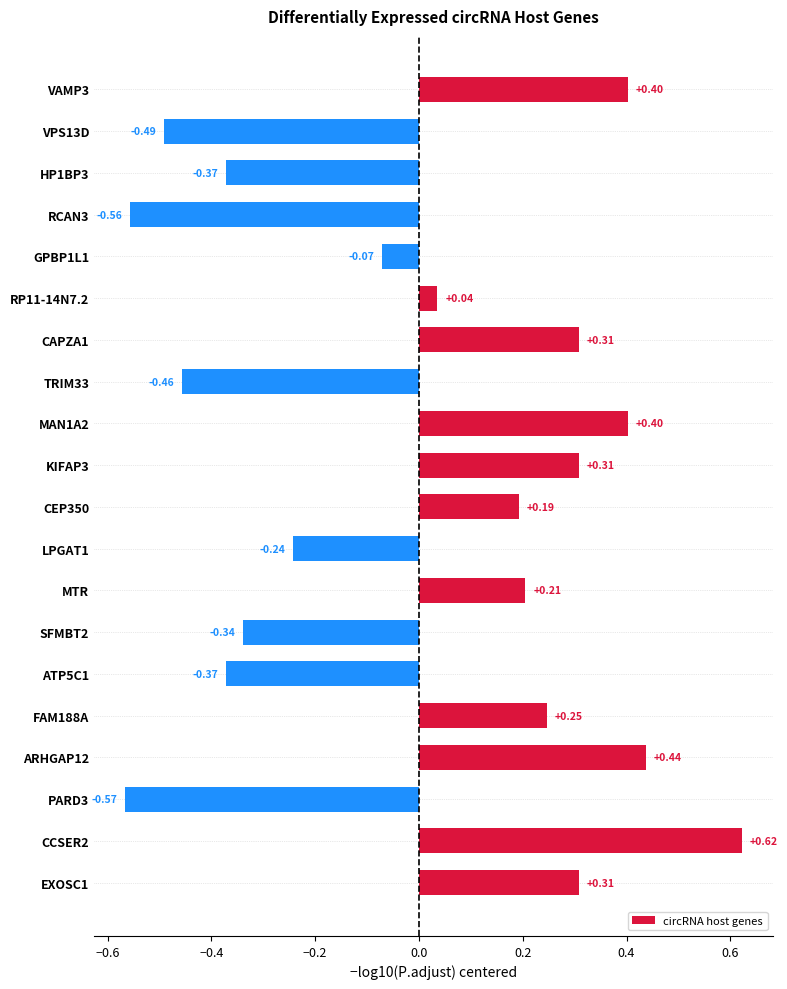

Between PARD3 and TRIM33, which is larger?

TRIM33